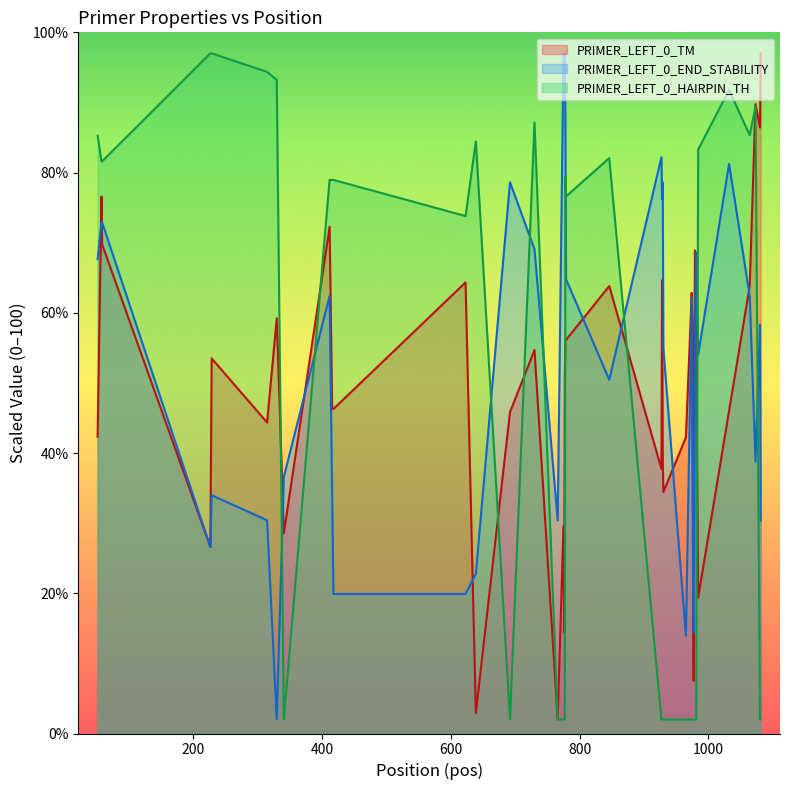

List the series in order of their peak value, highest first.

PRIMER_LEFT_0_TM, PRIMER_LEFT_0_END_STABILITY, PRIMER_LEFT_0_HAIRPIN_TH